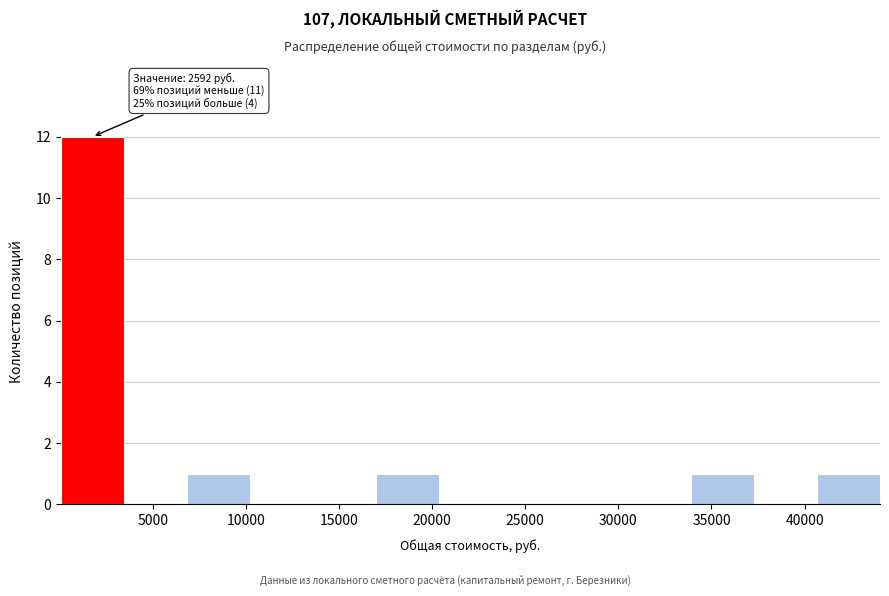

Which range on the x-axis has the tallest bar?

0 to 3500